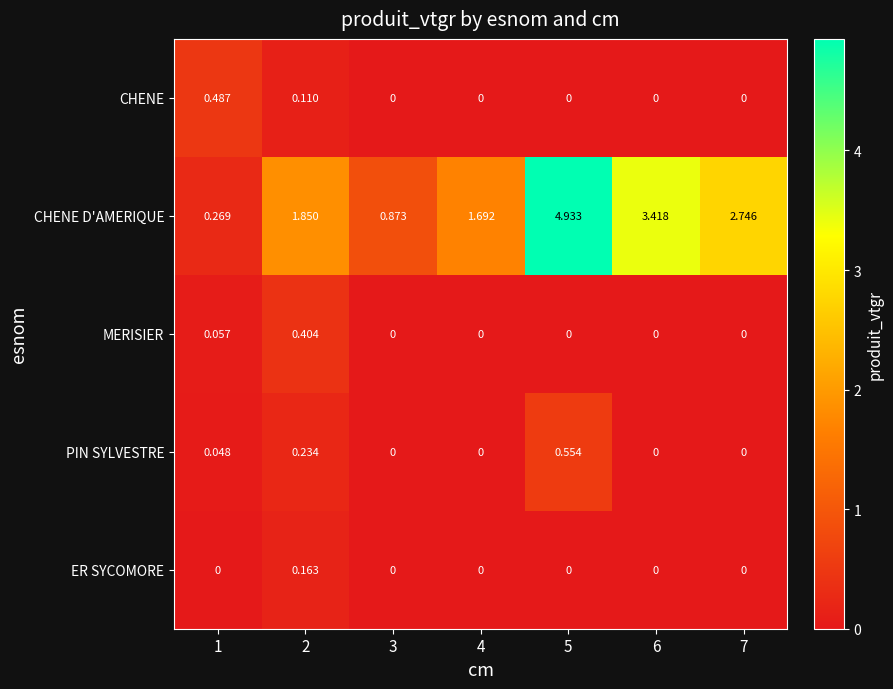

Which series changed the most between 1 and 7?

CHENE D'AMERIQUE